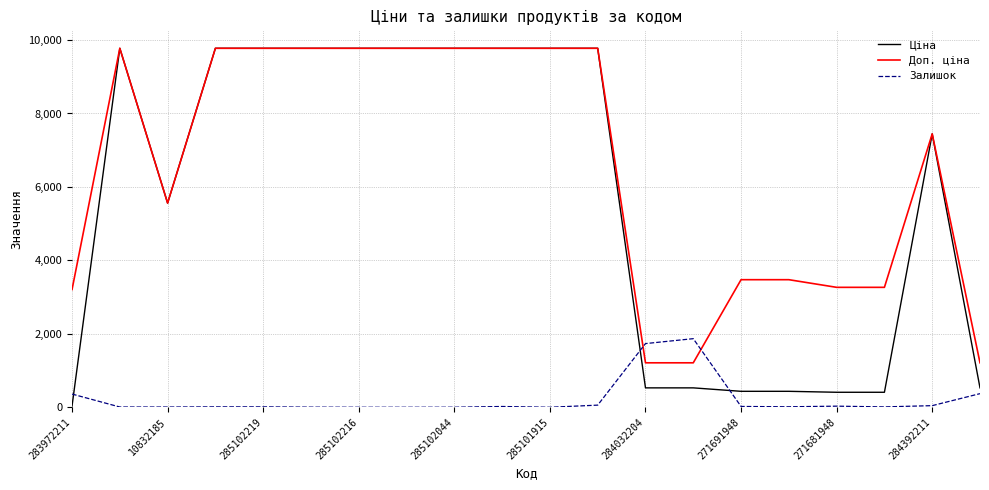

True or false: Доп. ціна and Залишок intersect in this chart.

True